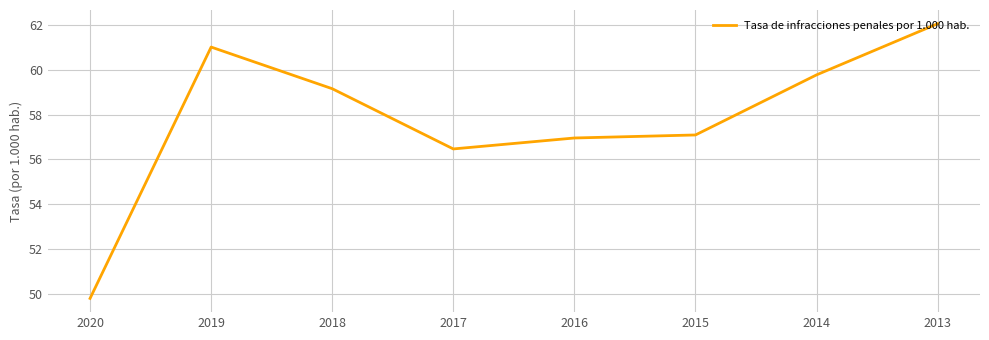

What is the approximate value at 2015?

57.1